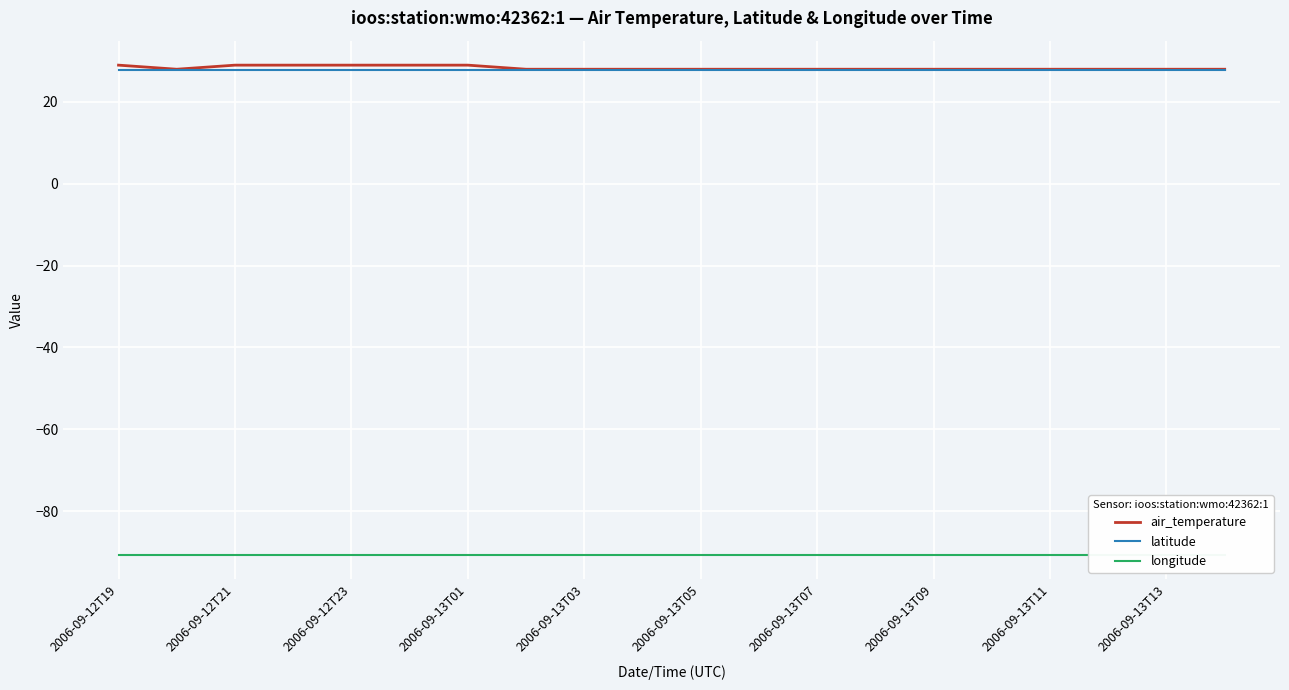

What is the highest value of the air_temperature series?

29.0